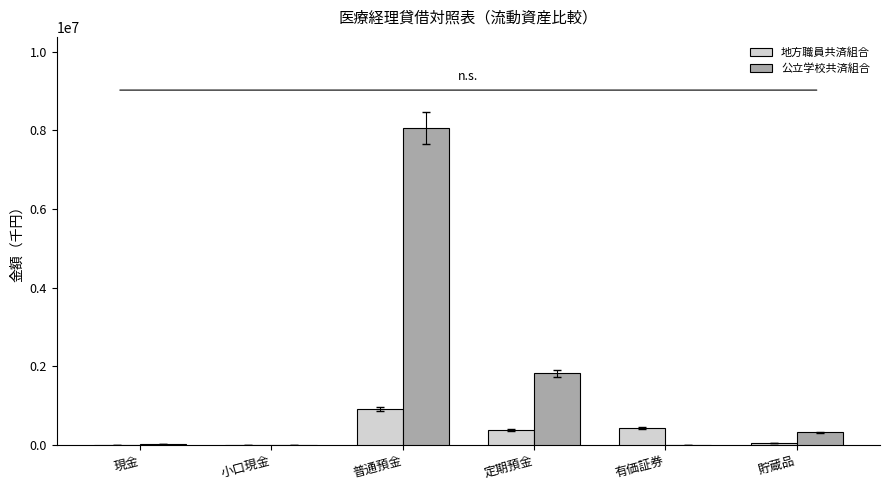

The 公立学校共済組合 series shows 0 at 有価証券. True or false?

True